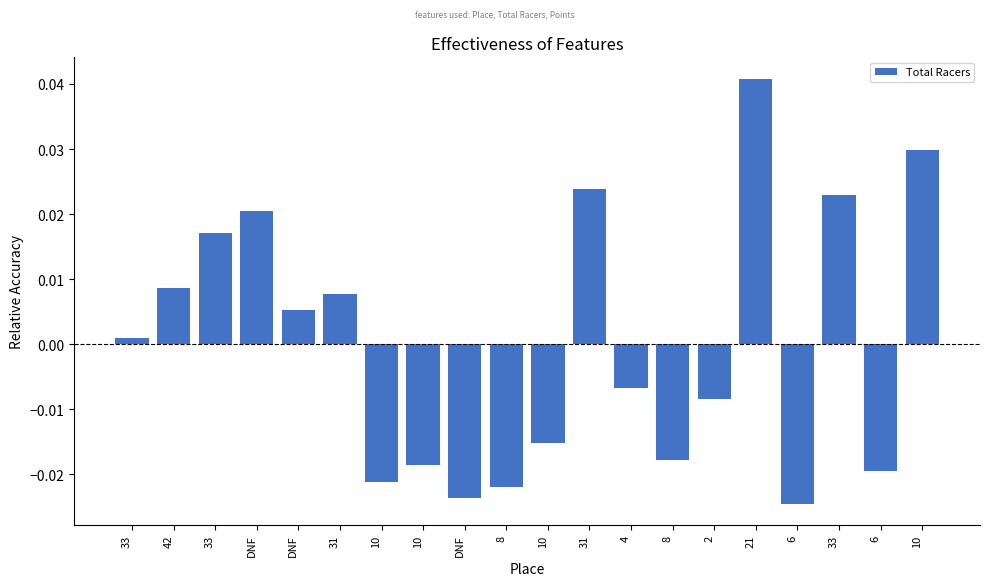

Which has a higher value, 10 or 33?

33